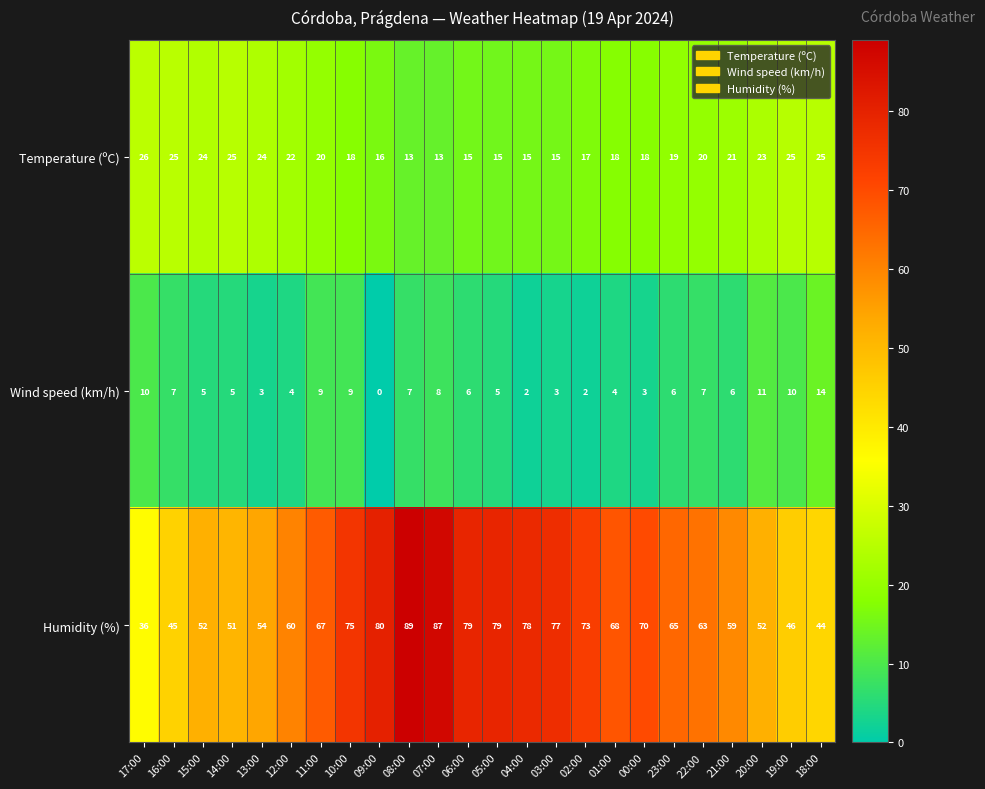

Where is Temperature (ºC) nearest to the value 19?

23:00